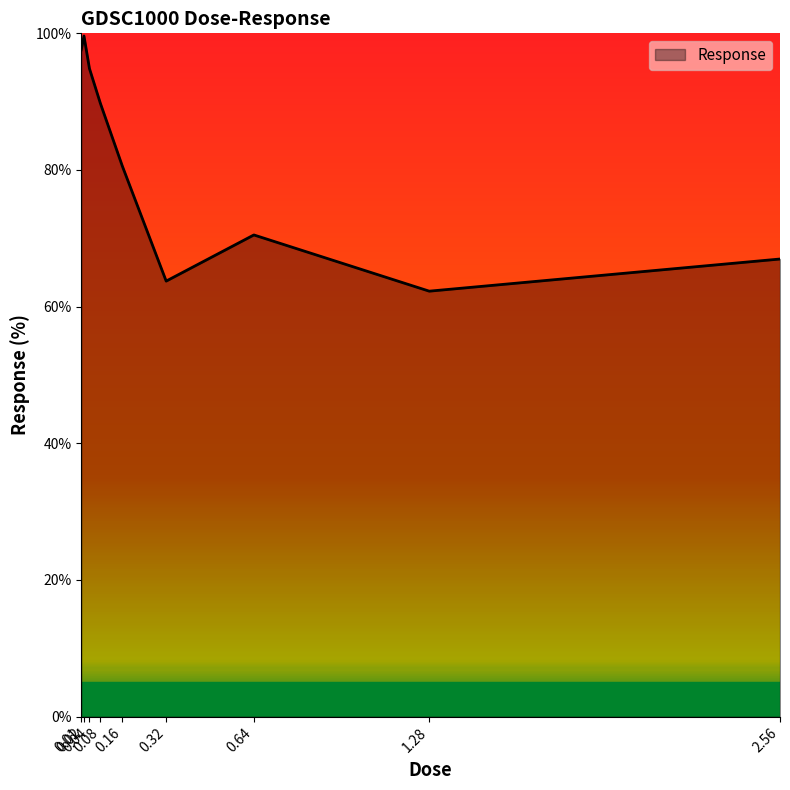

What is the sum of all values?

725.8